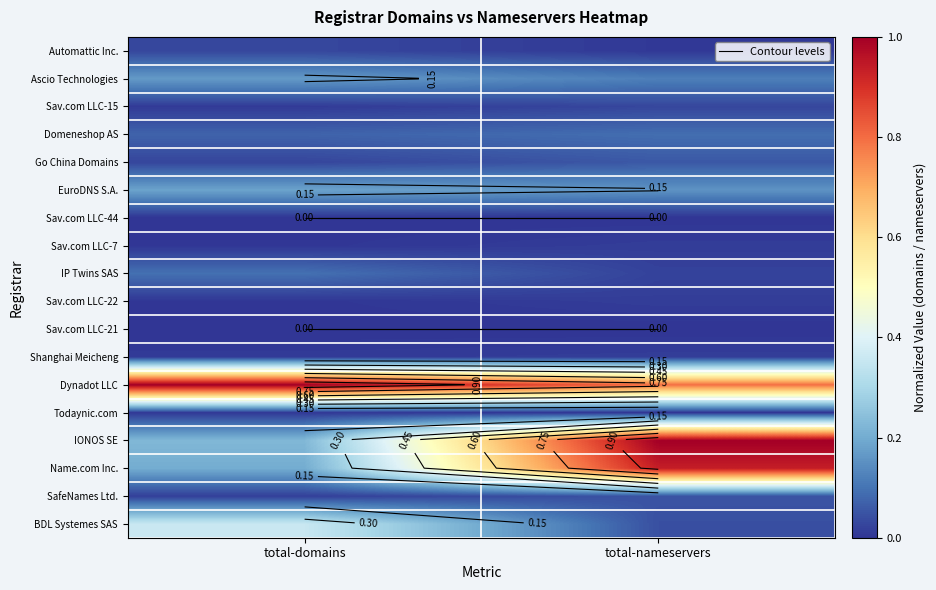

What is the maximum value for EuroDNS S.A.?

0.2